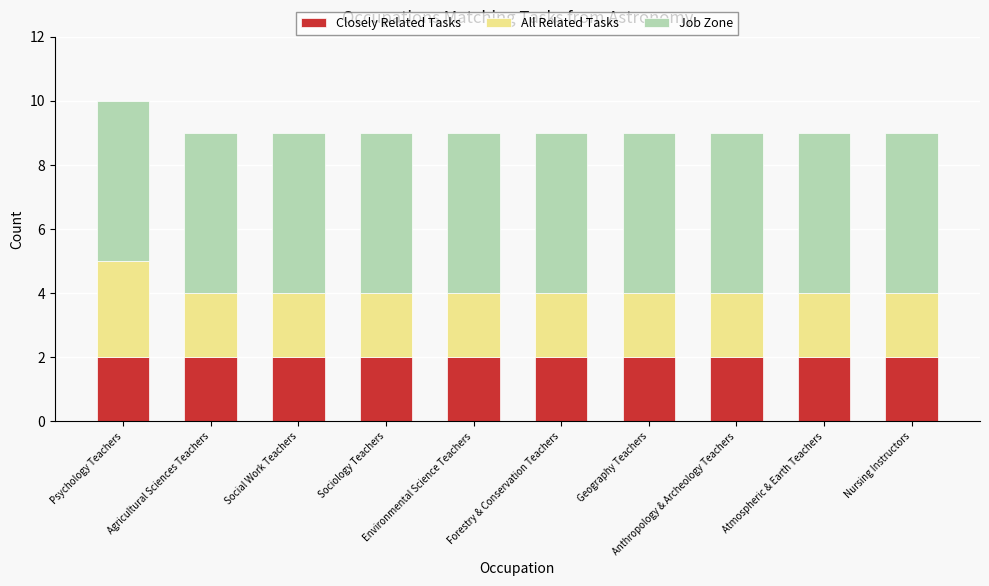

What is the sum of all Closely Related Tasks values?

20